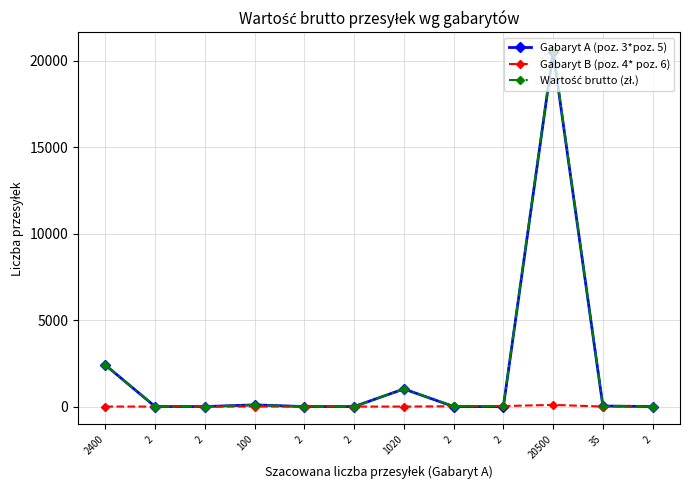

What is the label of the 10th point from the left?

20500